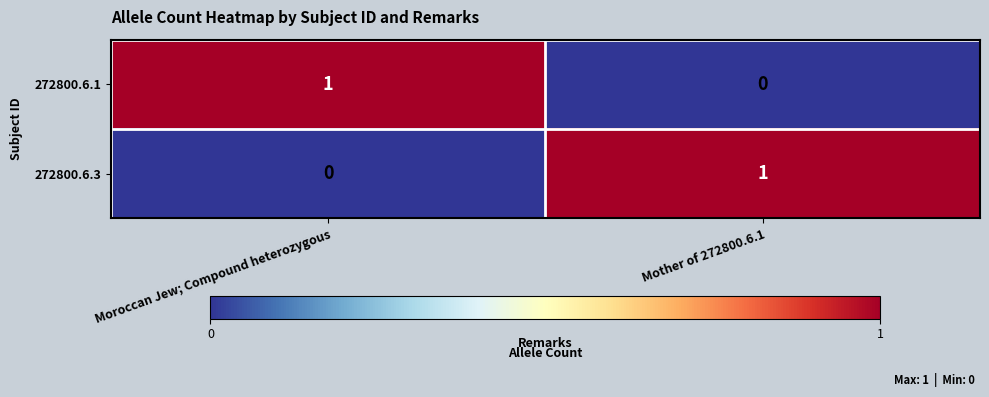

Reading right to left, transcribe all the data shown in this chart.

272800.6.1: Mother of 272800.6.1=0	Moroccan Jew; Compound heterozygous=1
272800.6.3: Mother of 272800.6.1=1	Moroccan Jew; Compound heterozygous=0